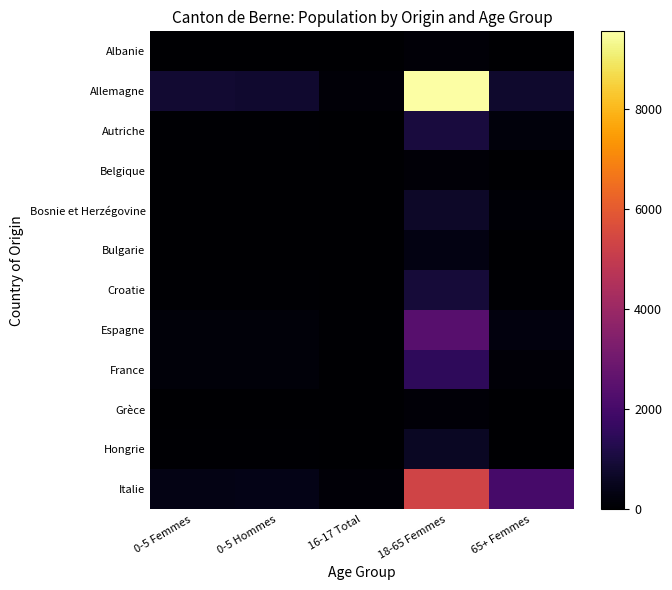

At 18-65 Femmes, list the series in order from smallest to largest.

Albanie, Belgique, Grèce, Bulgarie, Hongrie, Bosnie et Herzégovine, Croatie, Autriche, France, Espagne, Italie, Allemagne